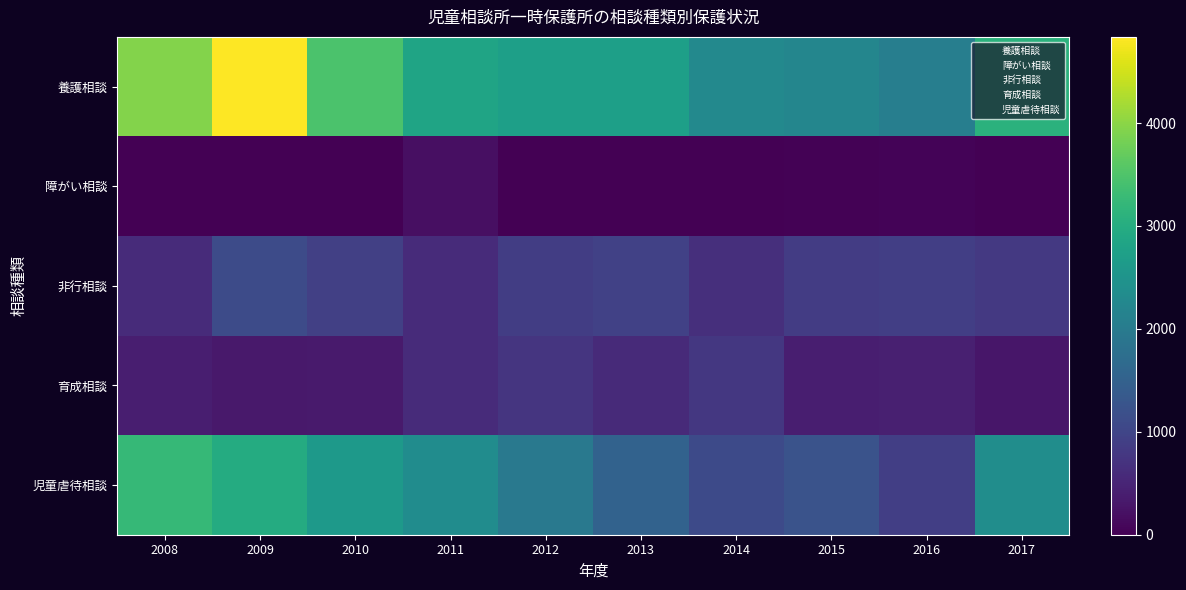

What is the total value across all series at 2012?

6308